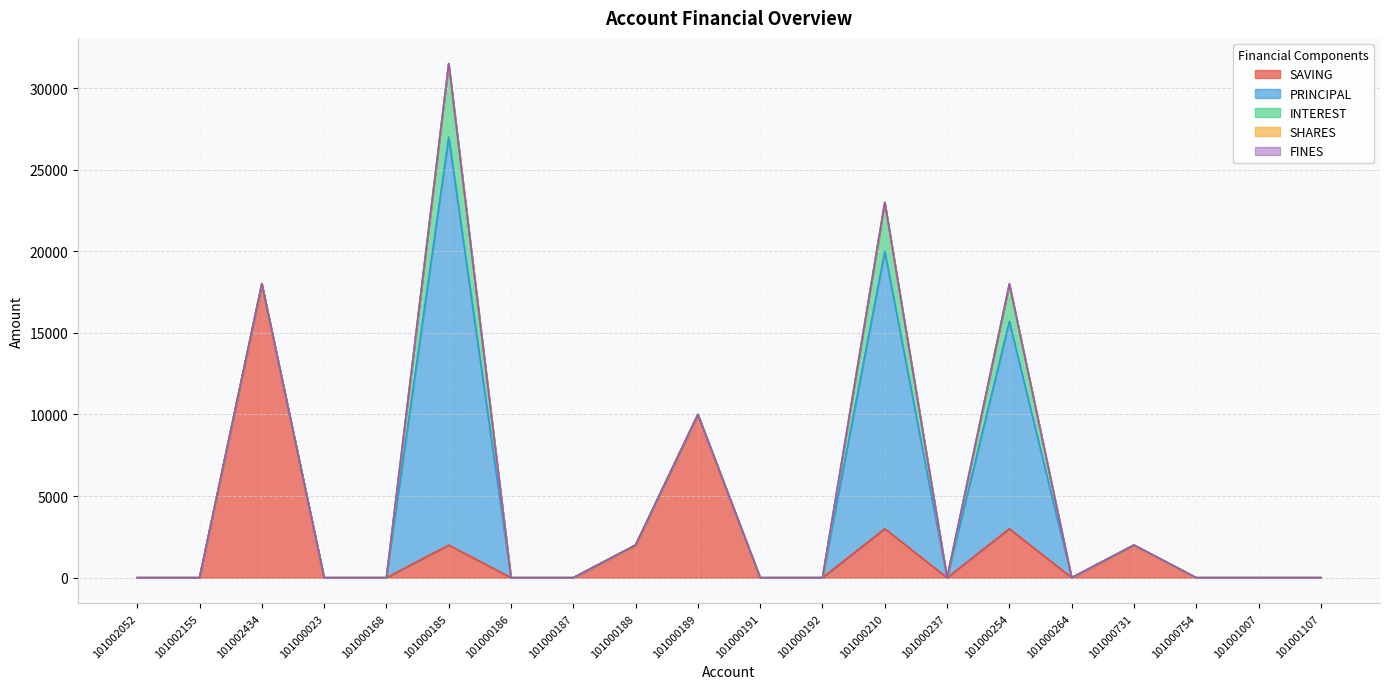

Is it true that FINES equals 0 at 101000189?

True